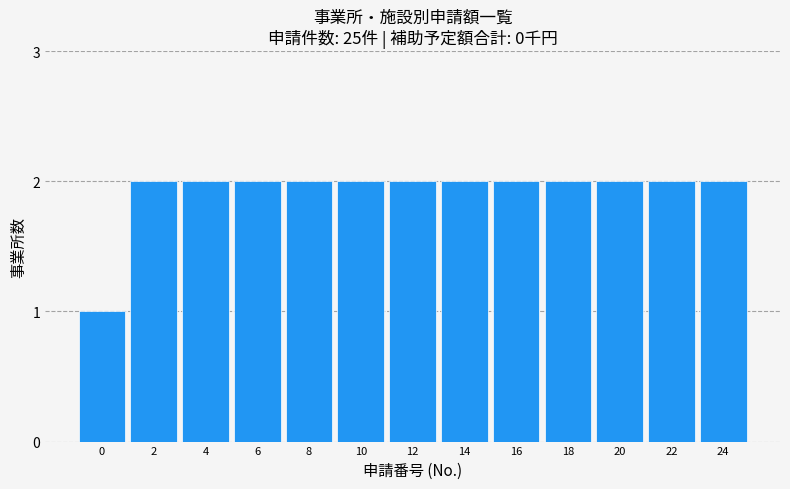

Reading right to left, list all the values displayed in this chart.

2	2	2	2	2	2	2	2	2	2	2	2	1